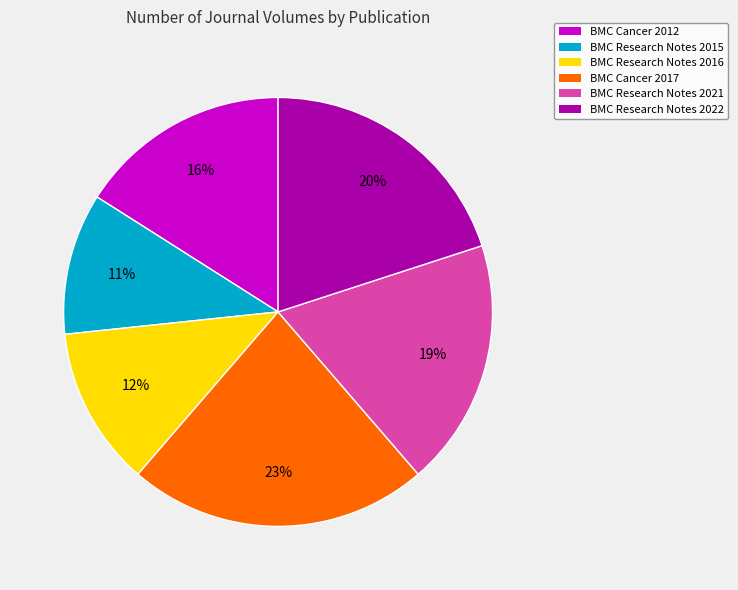

Which category has the biggest portion of the pie?

BMC Cancer 2017